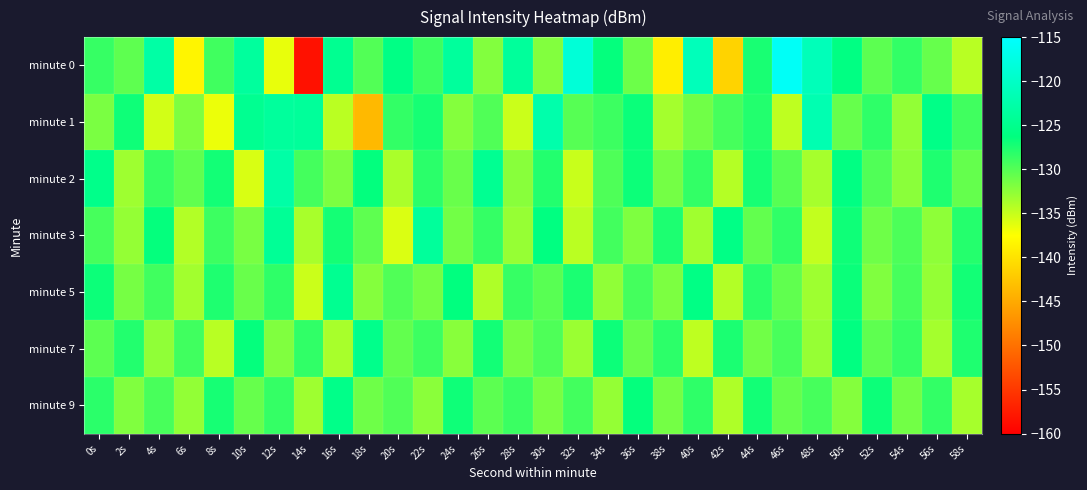

Which label corresponds to the smallest value in the chart?

14s